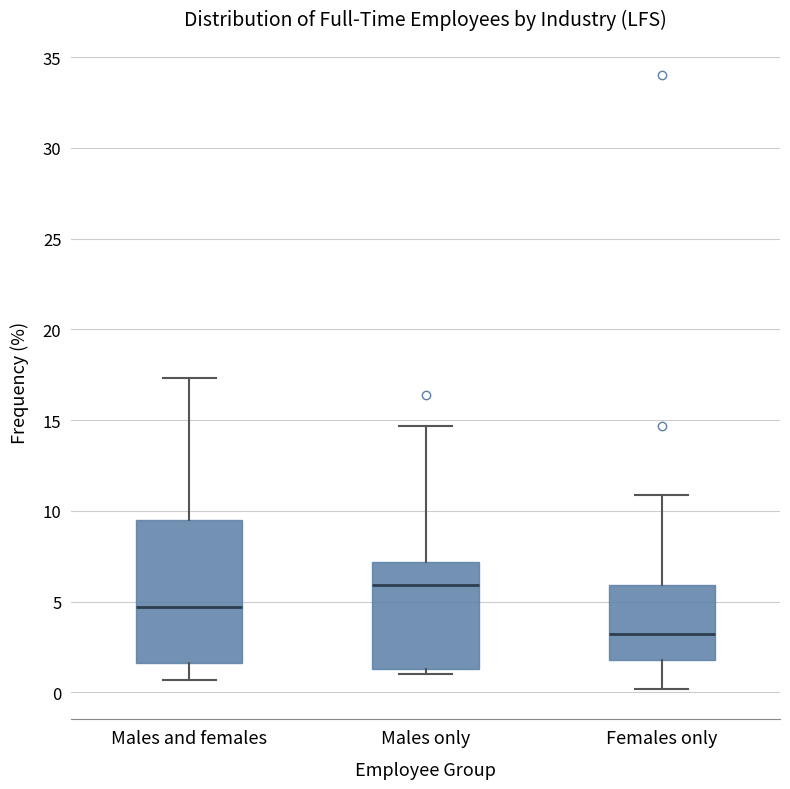

Which box has the lowest median line?

Females only